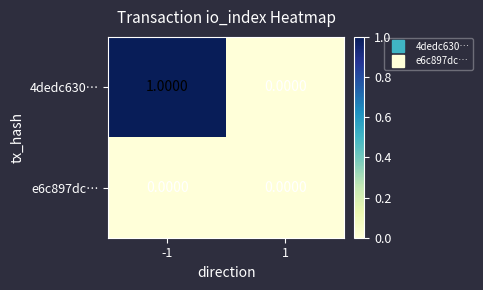

What is the total value across all series at -1?

1